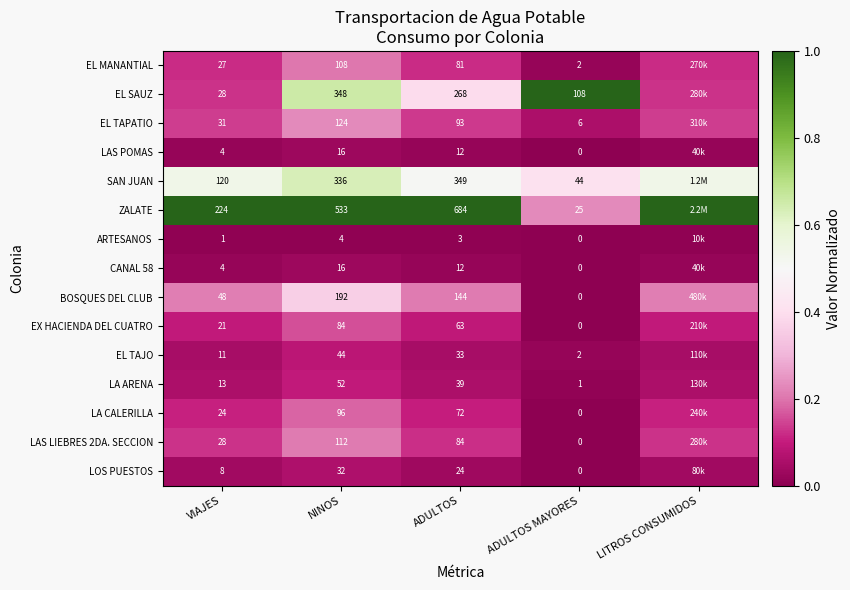

At how many categories does at least one series exceed 0?

5